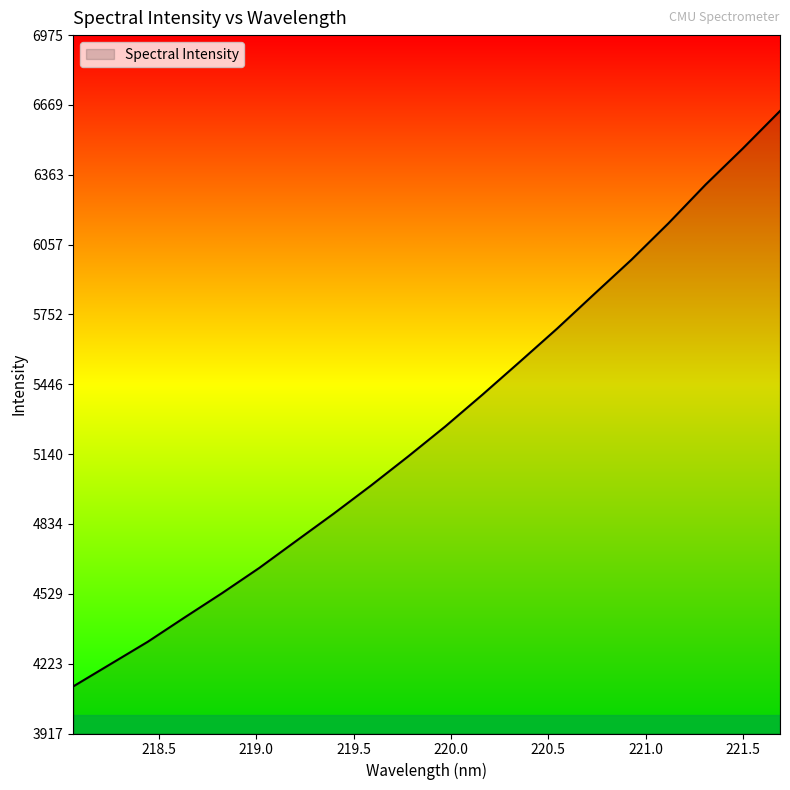

What is the greatest value displayed?

6642.6